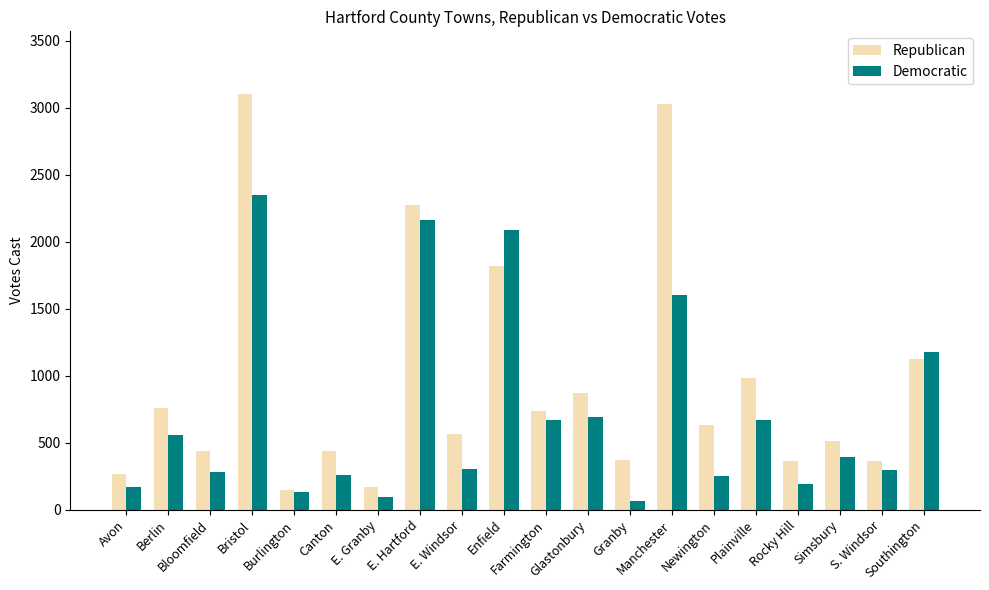

Which series has the largest range (max minus min)?

Republican